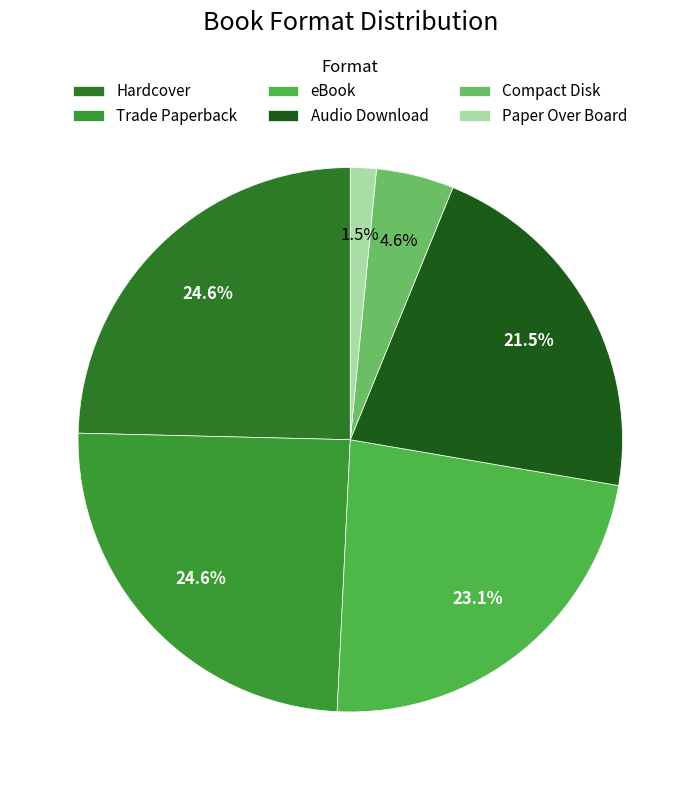

How many segments does this pie chart have?

6